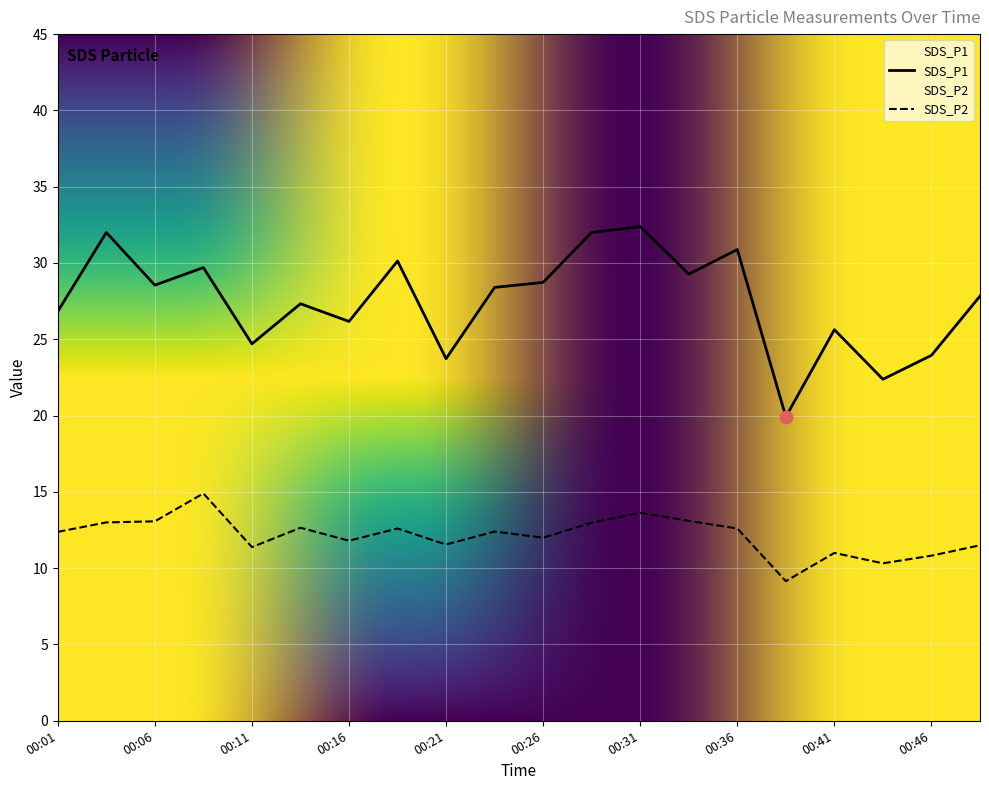

At how many categories does at least one series exceed 21?

19